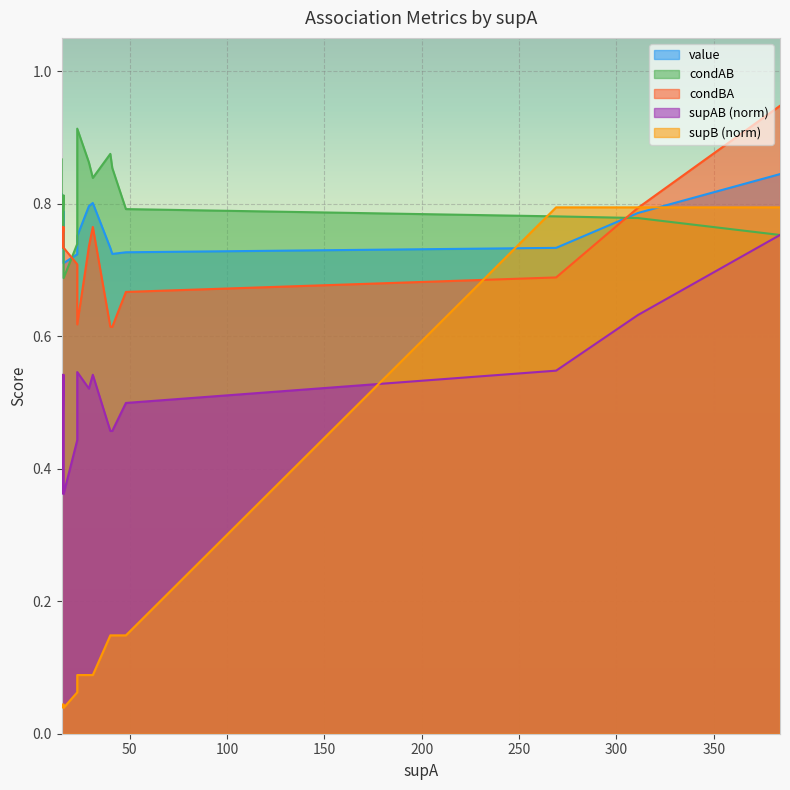

What is the difference between the maximum and minimum values in the condAB series?

0.2